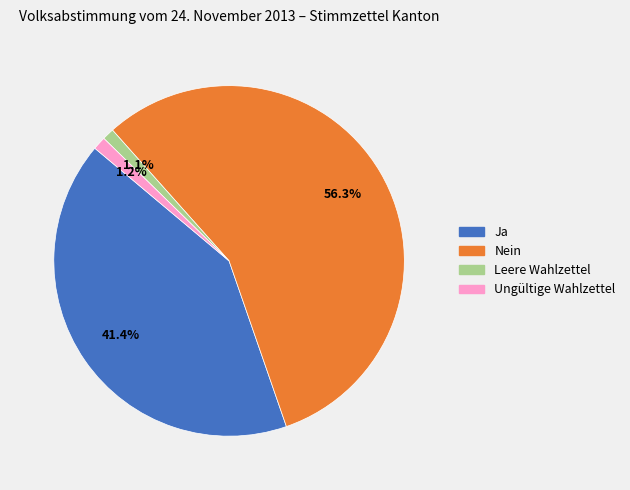

To the nearest percent, what is the average slice percentage?

25%